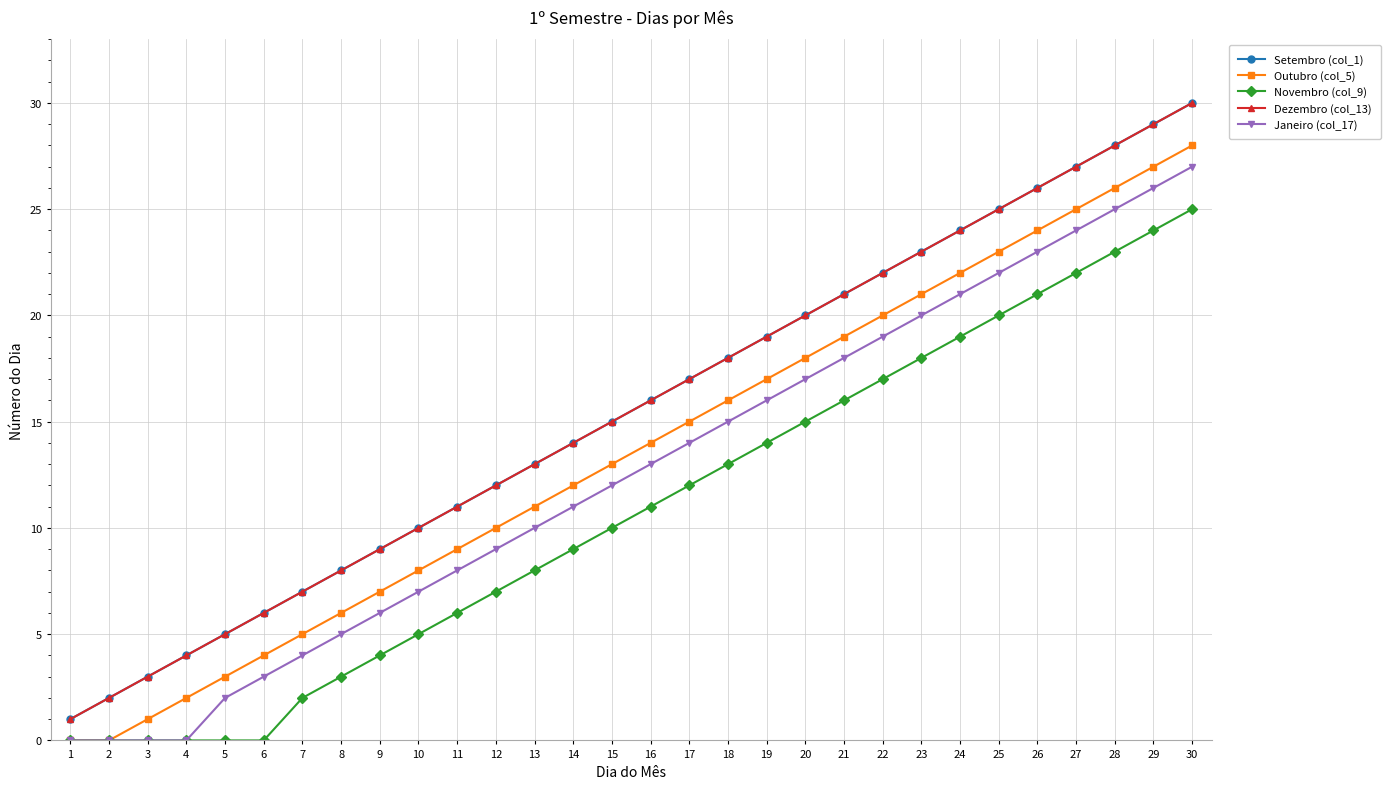

Reading left to right, transcribe all the data shown in this chart.

Setembro (col_1): 1	2	3	4	5	6	7	8	9	10	11	12	13	14	15	16	17	18	19	20	21	22	23	24	25	26	27	28	29	30
Outubro (col_5): 0	0	1	2	3	4	5	6	7	8	9	10	11	12	13	14	15	16	17	18	19	20	21	22	23	24	25	26	27	28
Novembro (col_9): 0	0	0	0	0	0	2	3	4	5	6	7	8	9	10	11	12	13	14	15	16	17	18	19	20	21	22	23	24	25
Dezembro (col_13): 1	2	3	4	5	6	7	8	9	10	11	12	13	14	15	16	17	18	19	20	21	22	23	24	25	26	27	28	29	30
Janeiro (col_17): 0	0	0	0	2	3	4	5	6	7	8	9	10	11	12	13	14	15	16	17	18	19	20	21	22	23	24	25	26	27